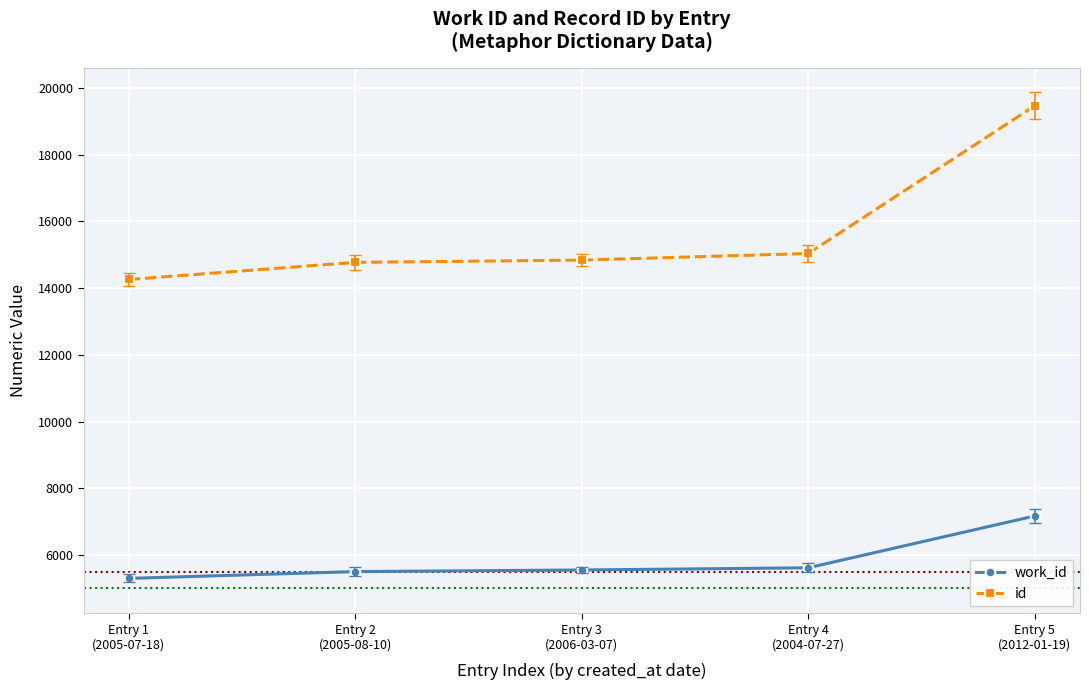

What is the difference between the highest and lowest values at Entry 2
(2005-08-10)?

9265